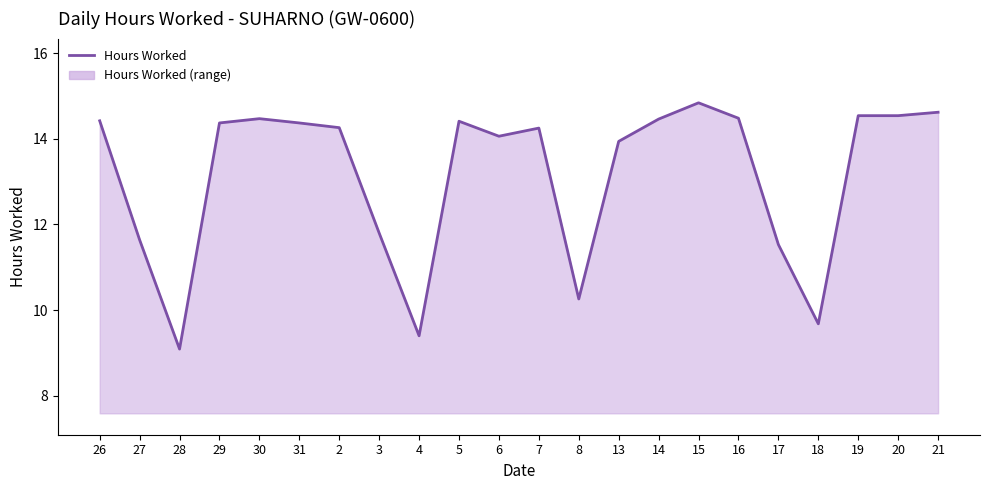

Does the chart have visible grid lines?

No